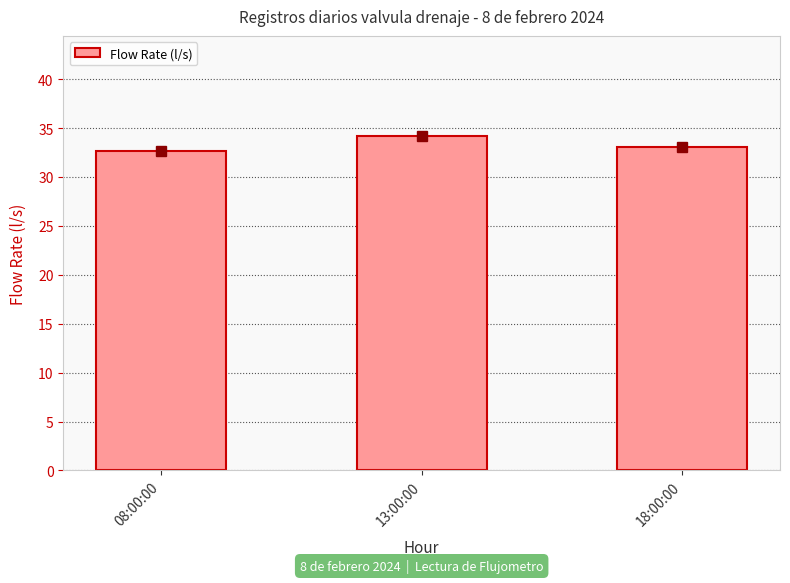

What is the change in value from 08:00:00 to 13:00:00?

+1.5